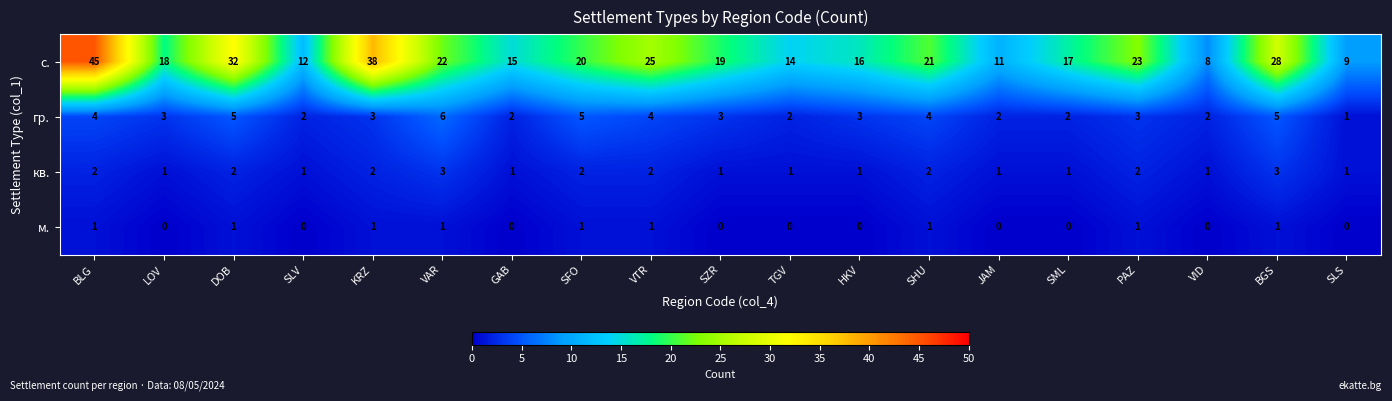

The value of кв. at TGV is 1. True or false?

True